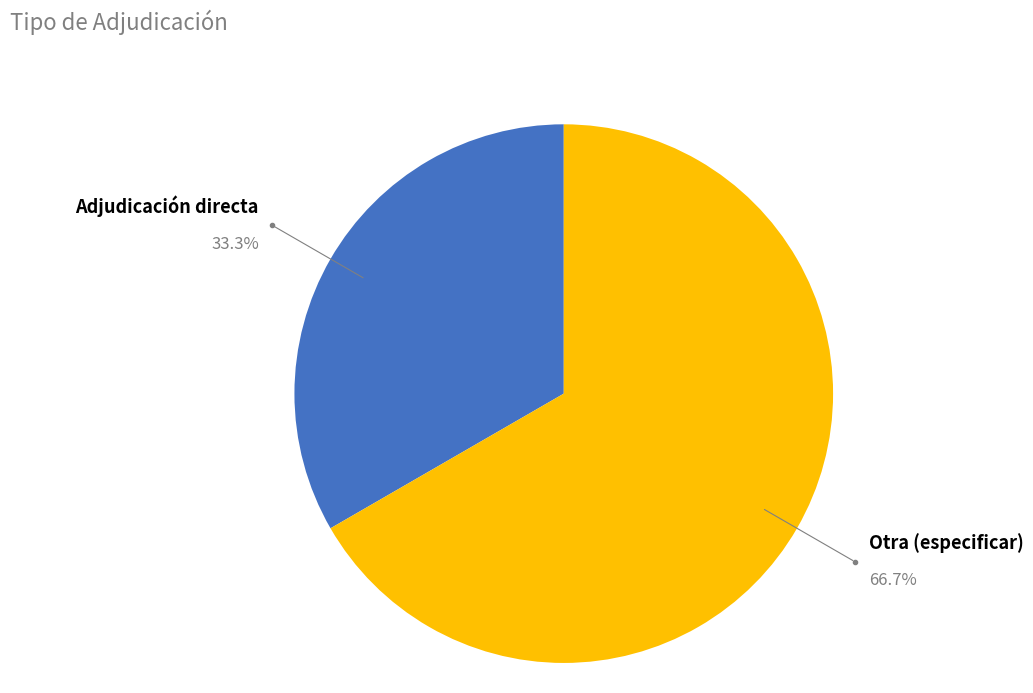

Count the number of slices in the pie.

2